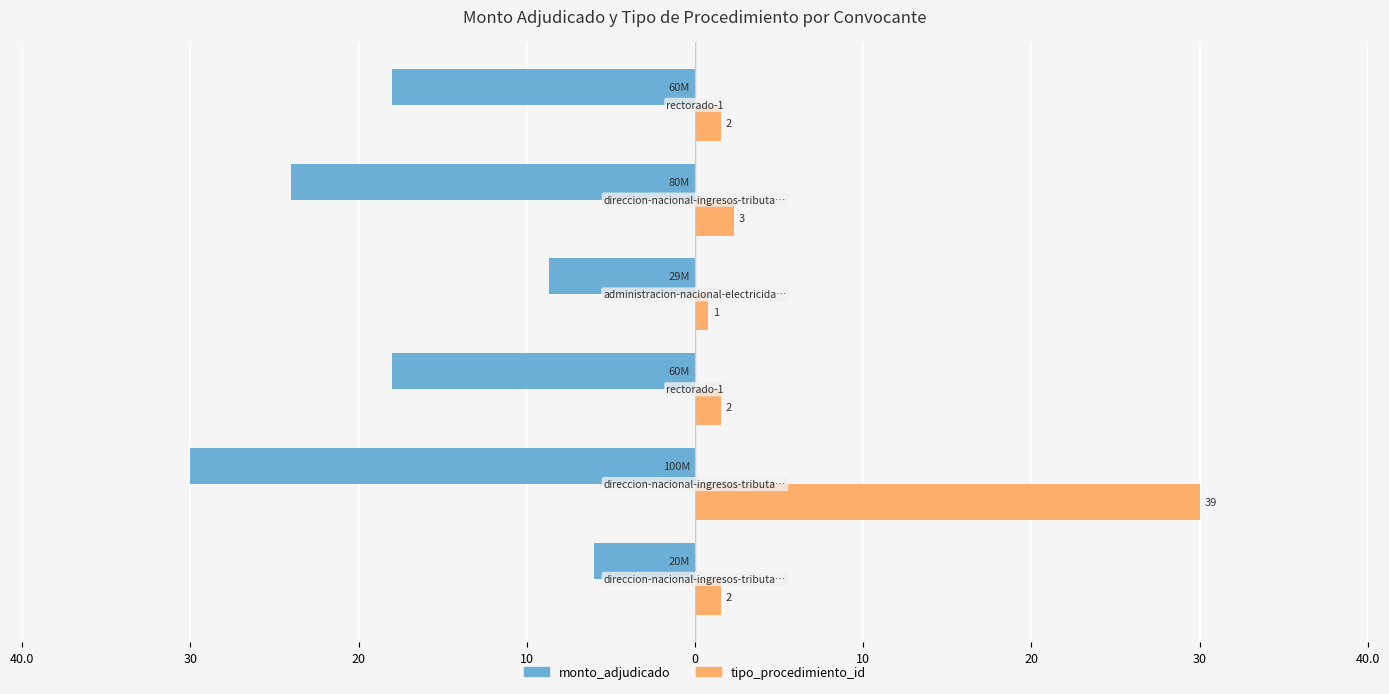

What are all the series names shown in the legend?

monto_adjudicado, tipo_procedimiento_id